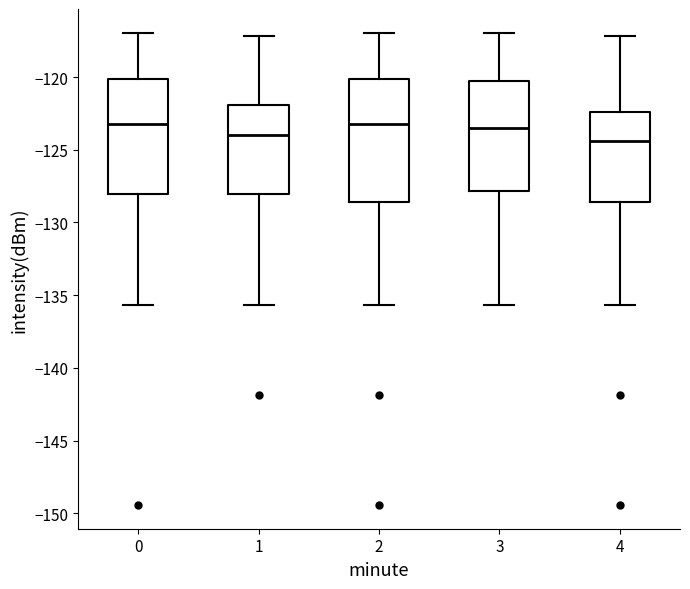

Where does the median line of the box at x = 3 sit on the y-axis? The values are not printed on the chart, so give them approximately, as read against the axis.

-123.5